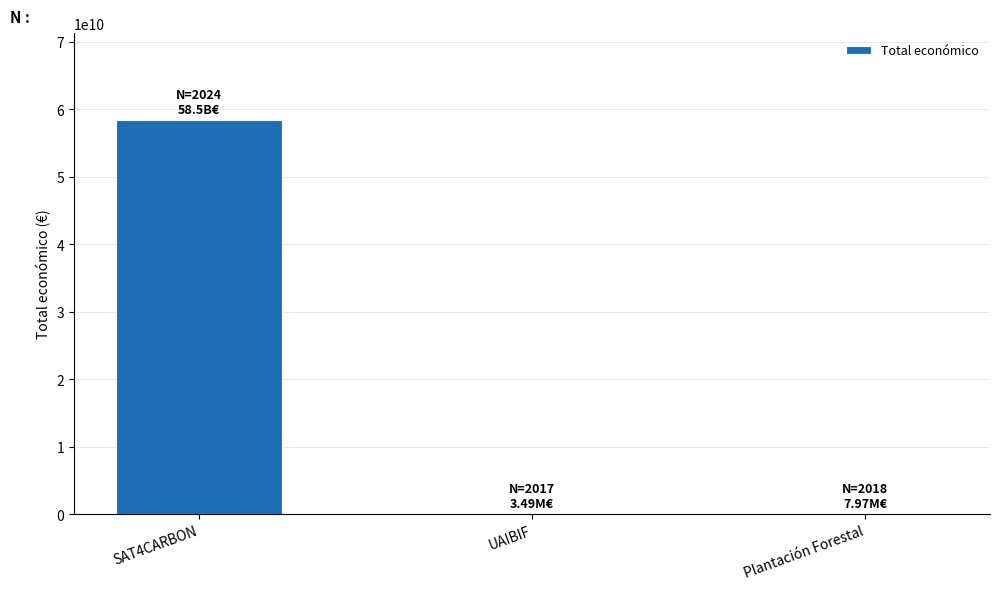

What is the greatest value displayed?

58462941715